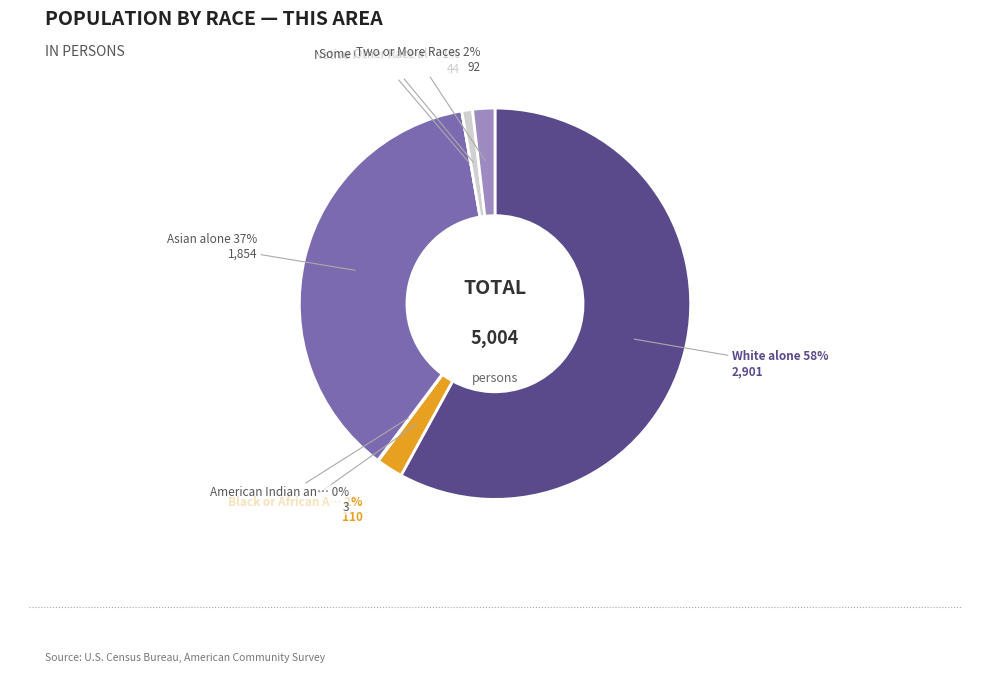

What is the total percentage of White alone and Two or More Races?

59.8%